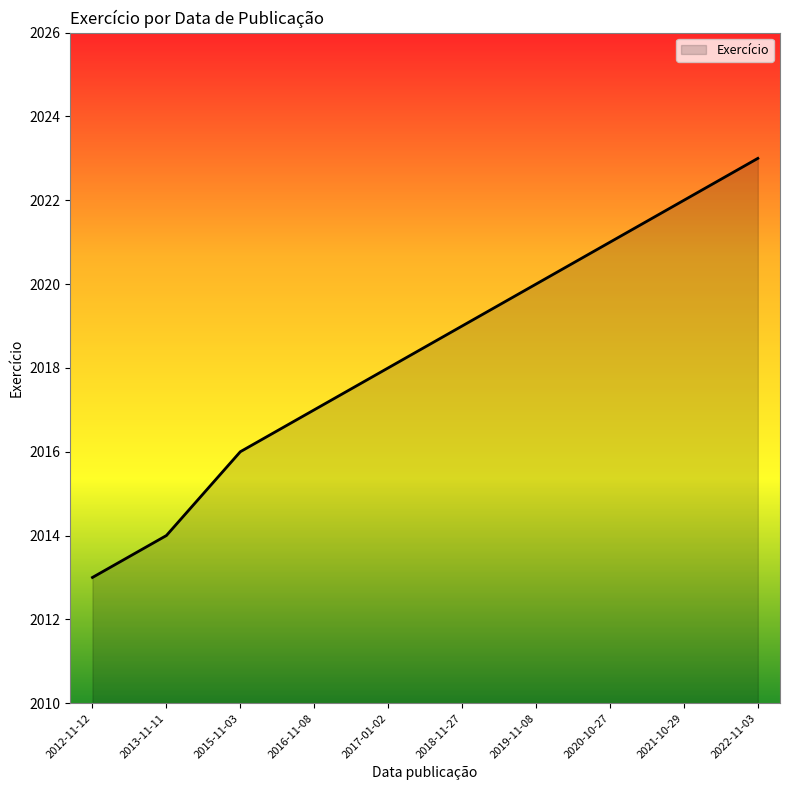

What value does the data have at 2012-11-12?

2013